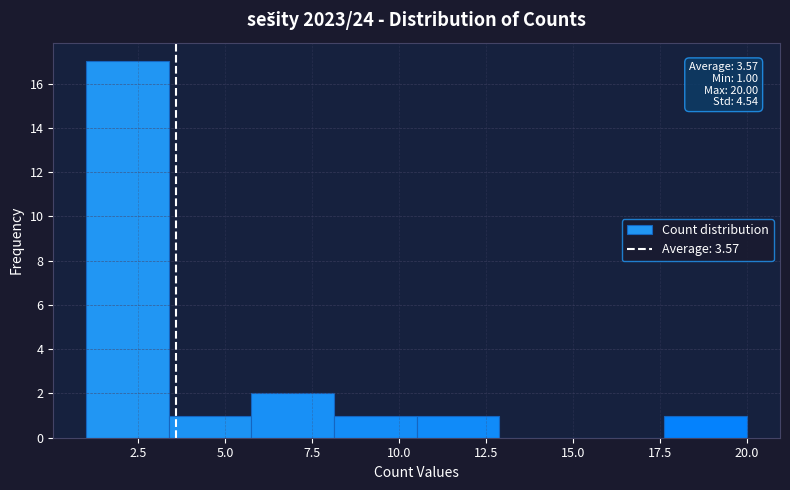

Which range on the x-axis has the tallest bar?

1.0 to 3.5